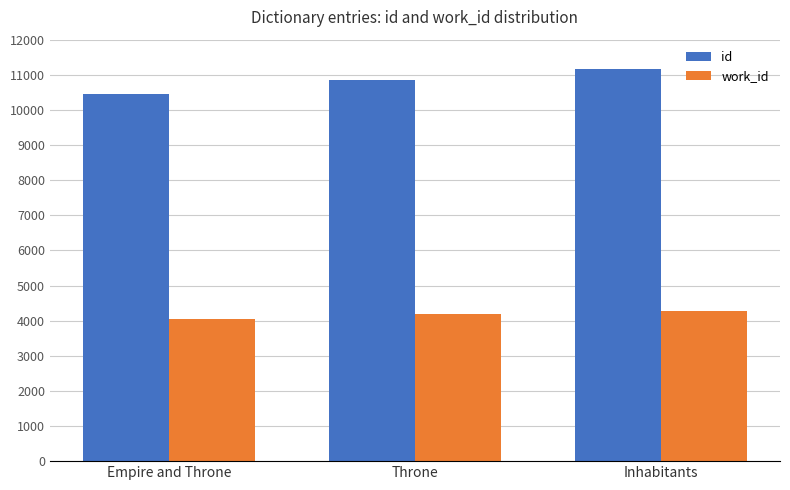

What is the difference between the work_id values at Empire and Throne and Inhabitants?

232